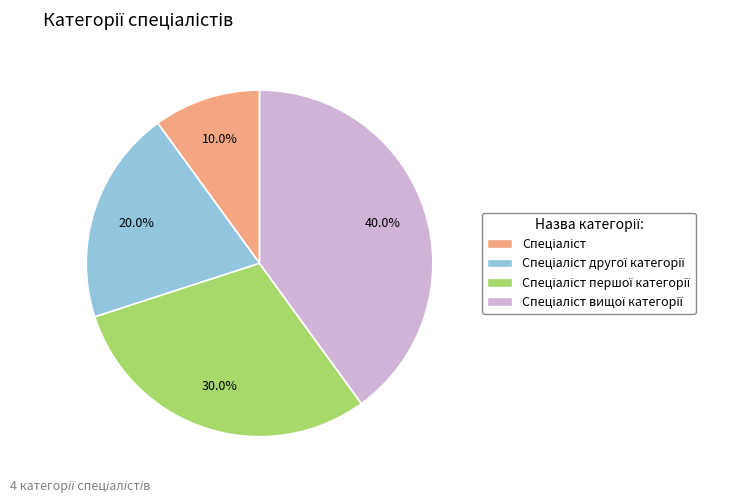

Is there a majority slice in this chart?

No